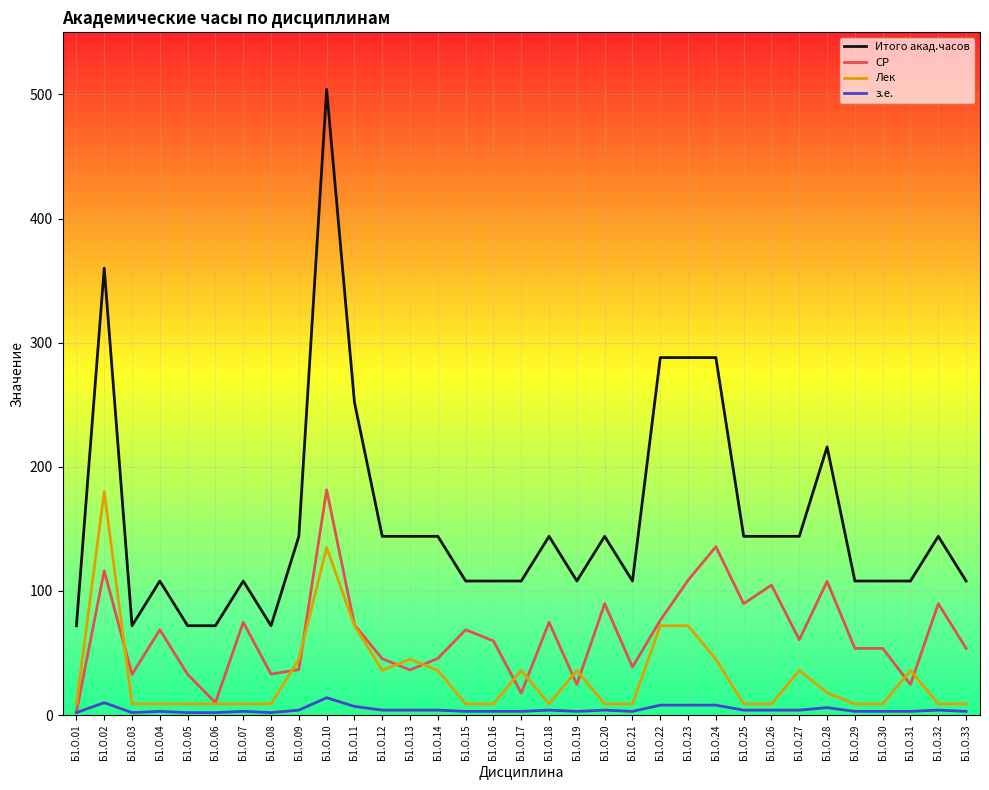

Where is the first local minimum for СР?

Б1.О.03